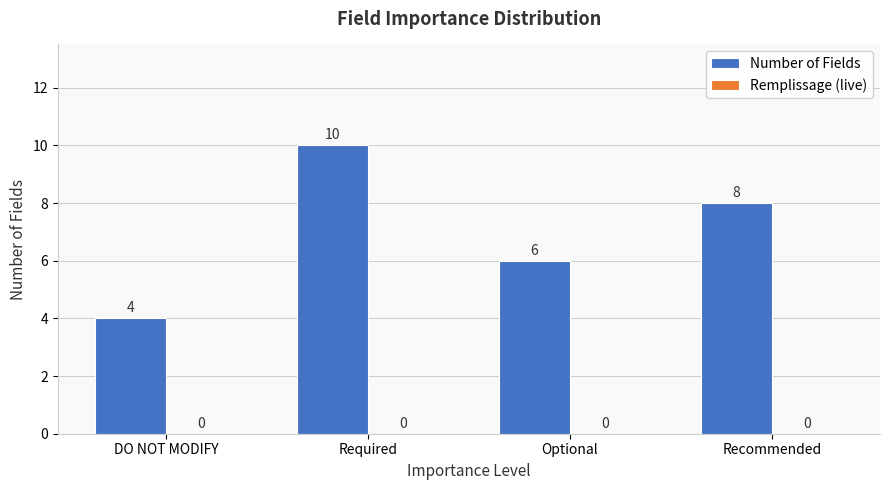

How many data points does each series have?

4